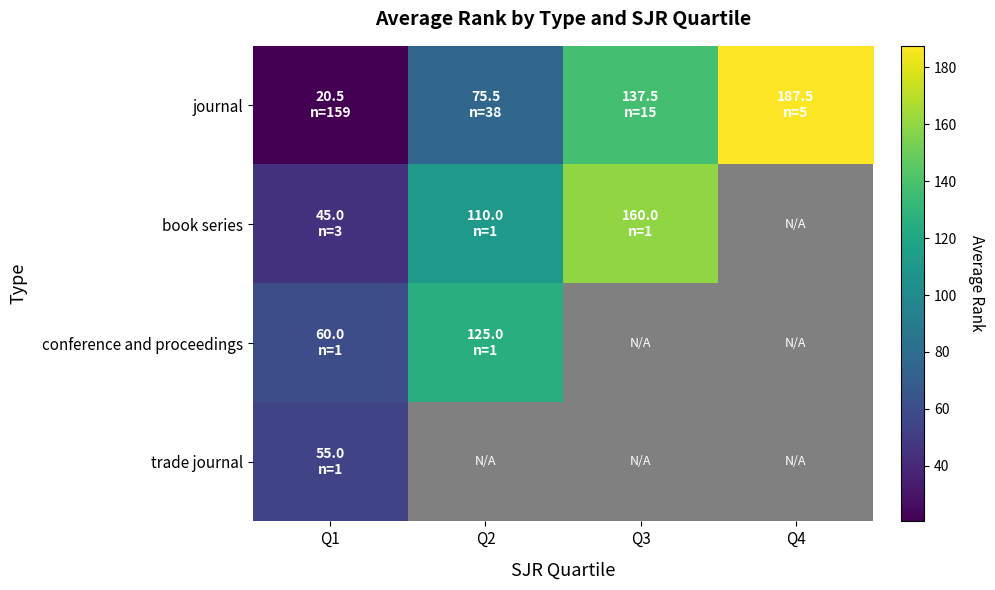

How many distinct data groups are displayed?

4